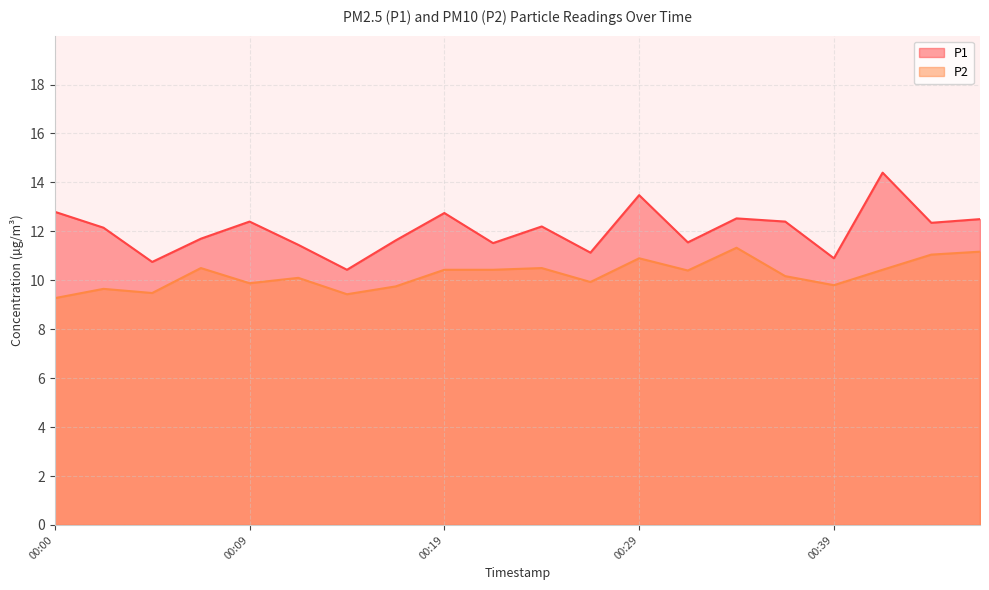

Which category has the lowest value across all series?

00:00